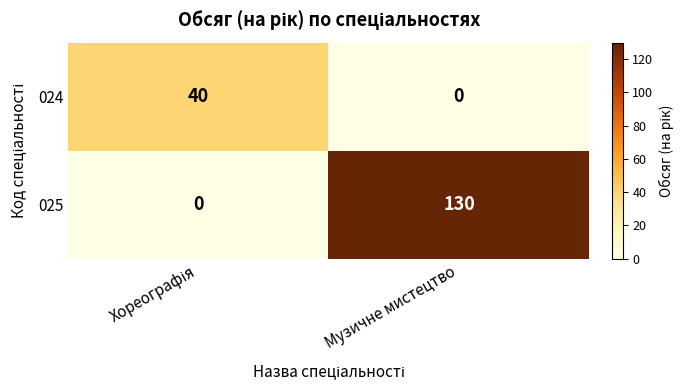

Reading right to left, list all the values displayed in this chart.

024: 0	40
025: 130	0